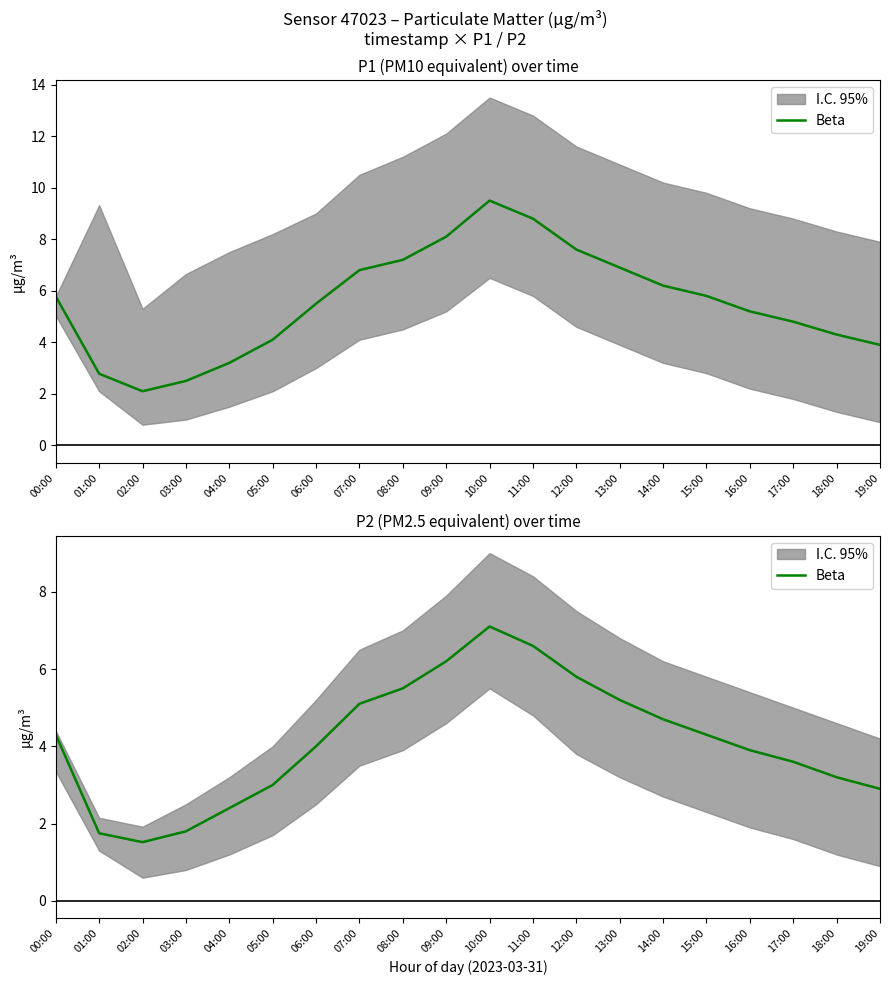

Reading left to right, list all the values displayed in this chart.

00:00=4.3	01:00=1.8	02:00=1.5	03:00=1.8	04:00=2.4	05:00=3.0	06:00=4.0	07:00=5.1	08:00=5.5	09:00=6.2	10:00=7.1	11:00=6.6	12:00=5.8	13:00=5.2	14:00=4.7	15:00=4.3	16:00=3.9	17:00=3.6	18:00=3.2	19:00=2.9